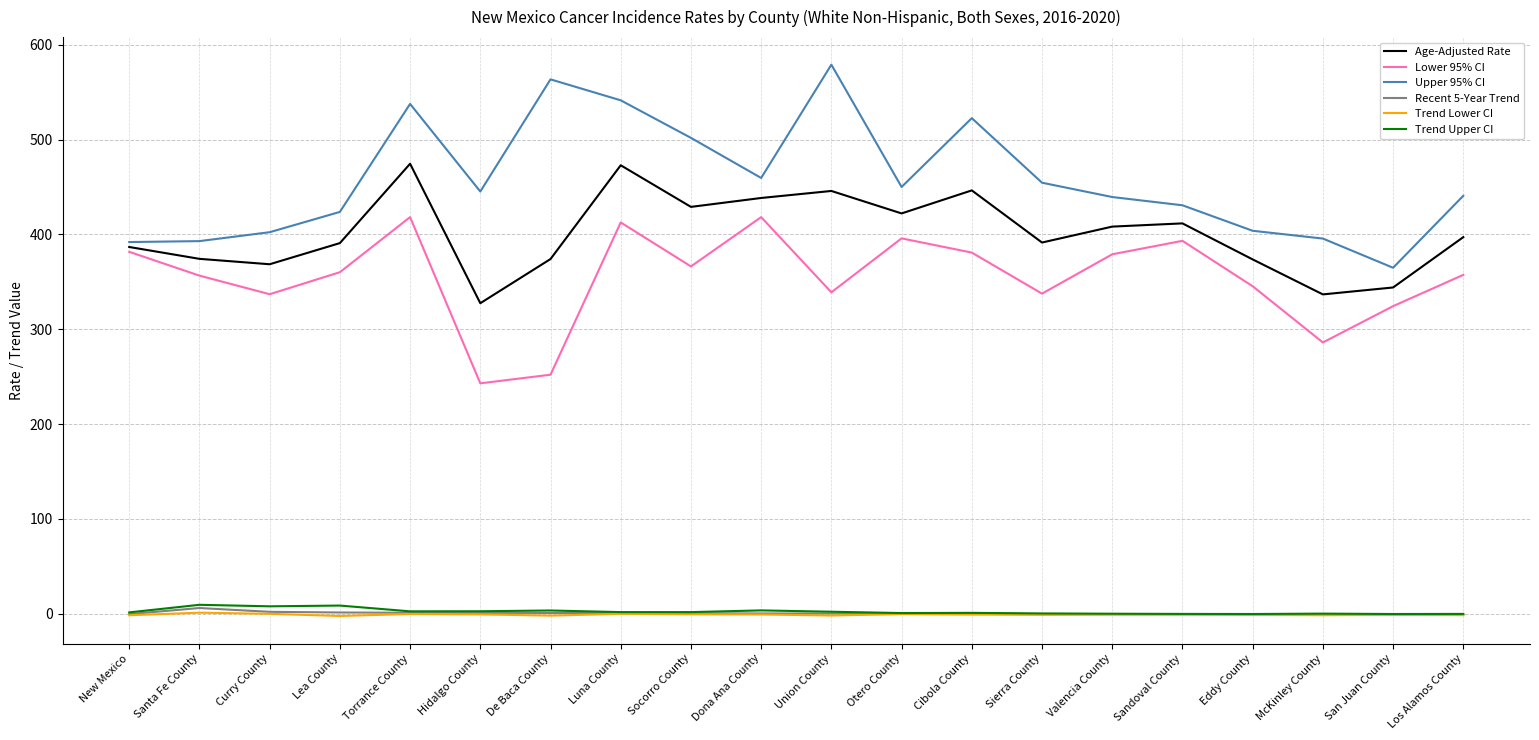

Which label corresponds to the largest value in the chart?

Union County